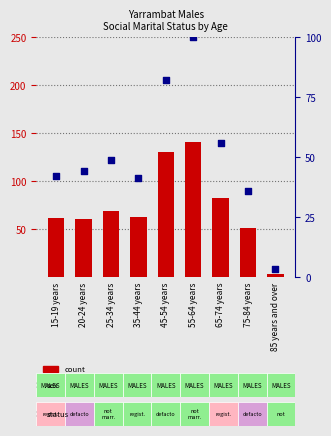

Which series has the largest total across all categories?

percentile rank within the sample